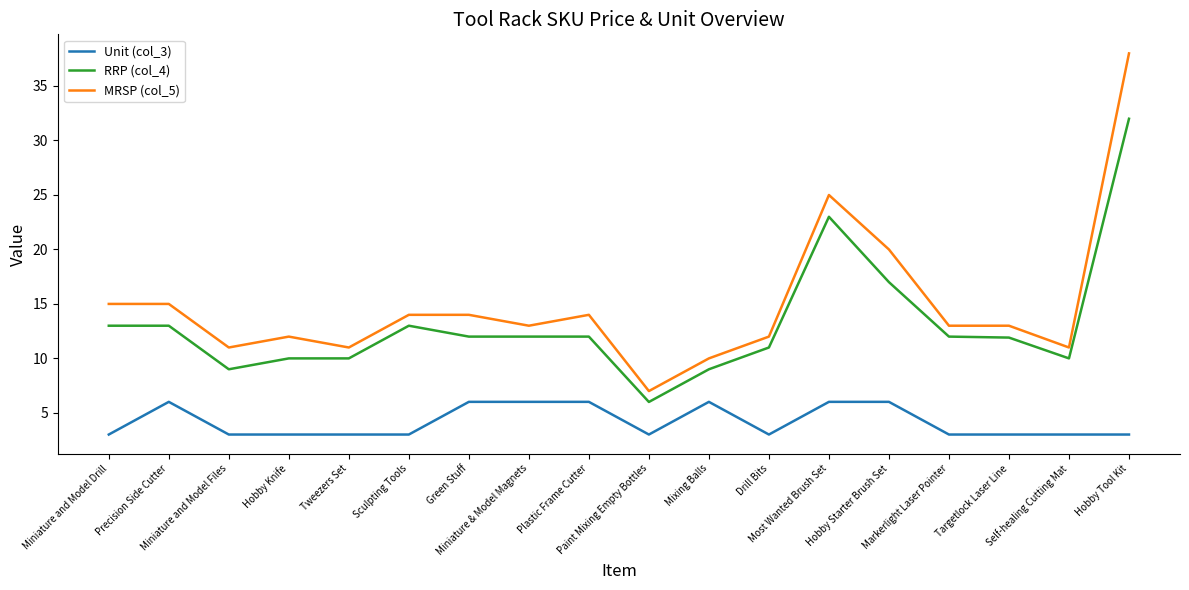

True or false: RRP (col_4) and MRSP (col_5) cross at least once.

False